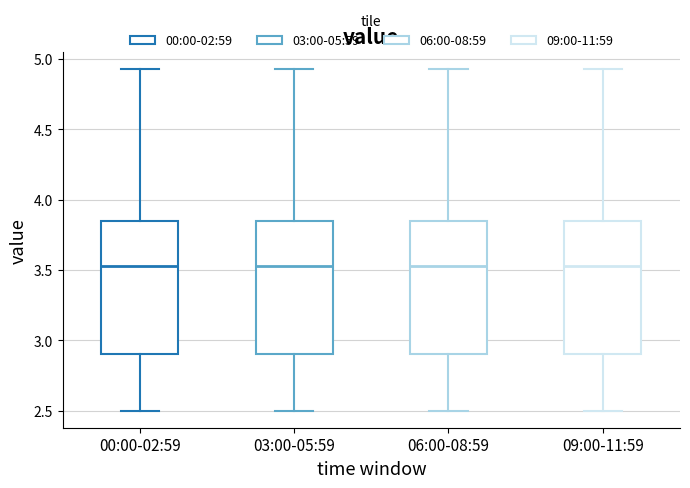

Reading left to right, transcribe this box plot: for each box, give where its median line is, the range the box spans, and where its two whiskers end, as read against the y-axis. The values are not printed on the chart, so give them approximately, as read against the axis.

00:00-02:59: median 3.55, box 2.90 to 3.85, whiskers 2.50 to 4.95
03:00-05:59: median 3.55, box 2.90 to 3.85, whiskers 2.50 to 4.95
06:00-08:59: median 3.55, box 2.90 to 3.85, whiskers 2.50 to 4.95
09:00-11:59: median 3.55, box 2.90 to 3.85, whiskers 2.50 to 4.95